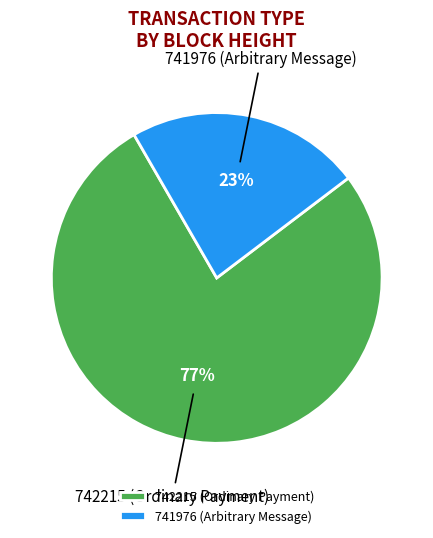

Which category has the biggest portion of the pie?

742215 (Ordinary Payment)